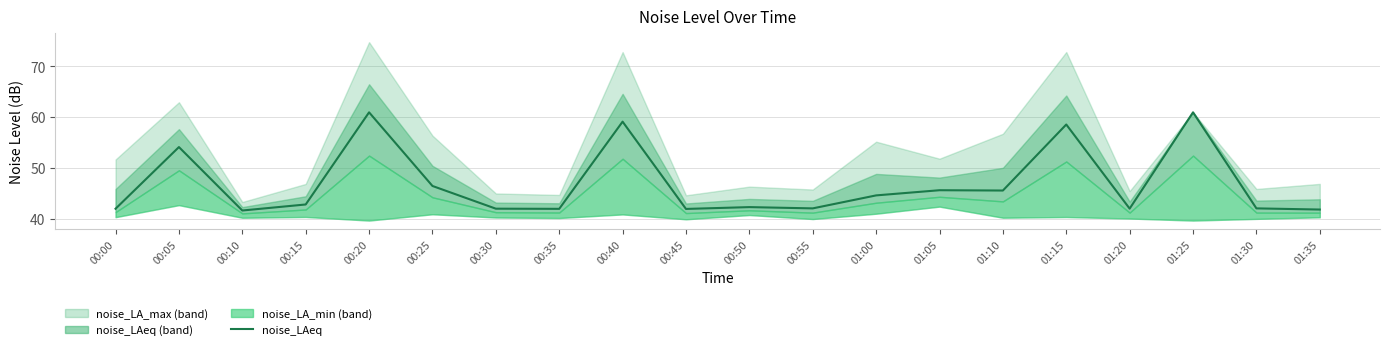

Approximately how many times larger is the value at 00:10 compared to 01:25?

0.7